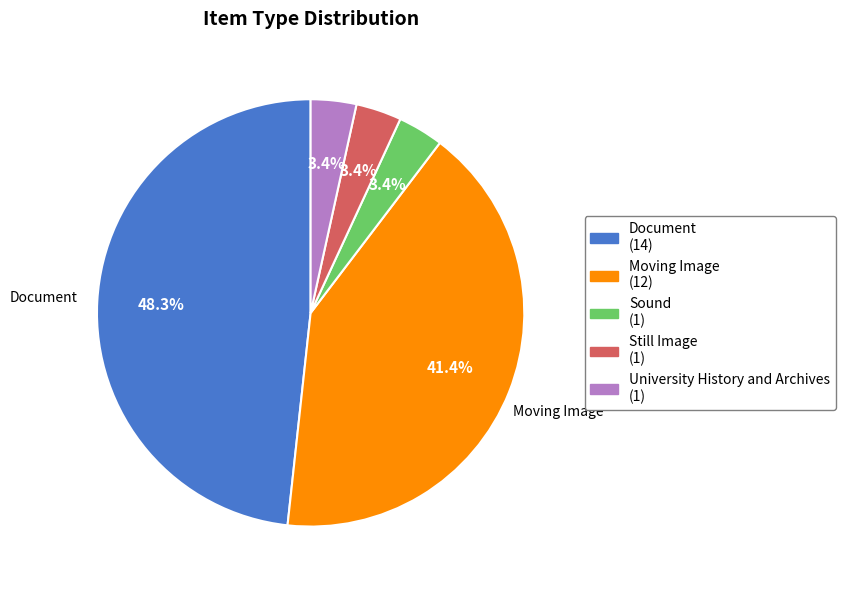

Between University History and Archives and Moving Image, which is larger?

Moving Image